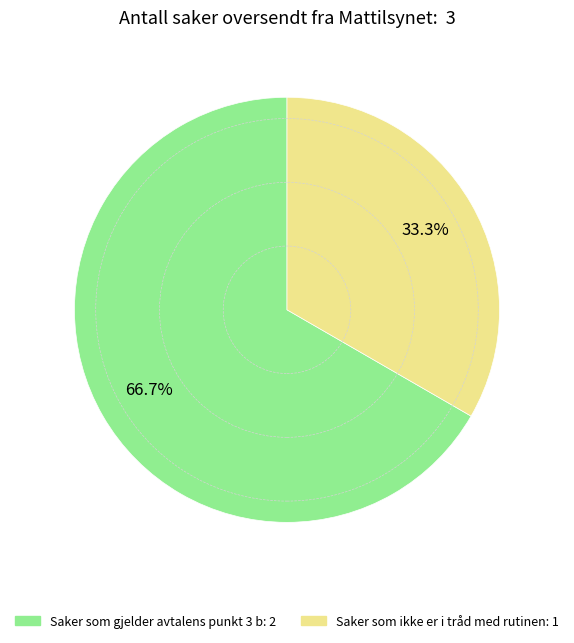

Does any single category account for the majority?

Yes